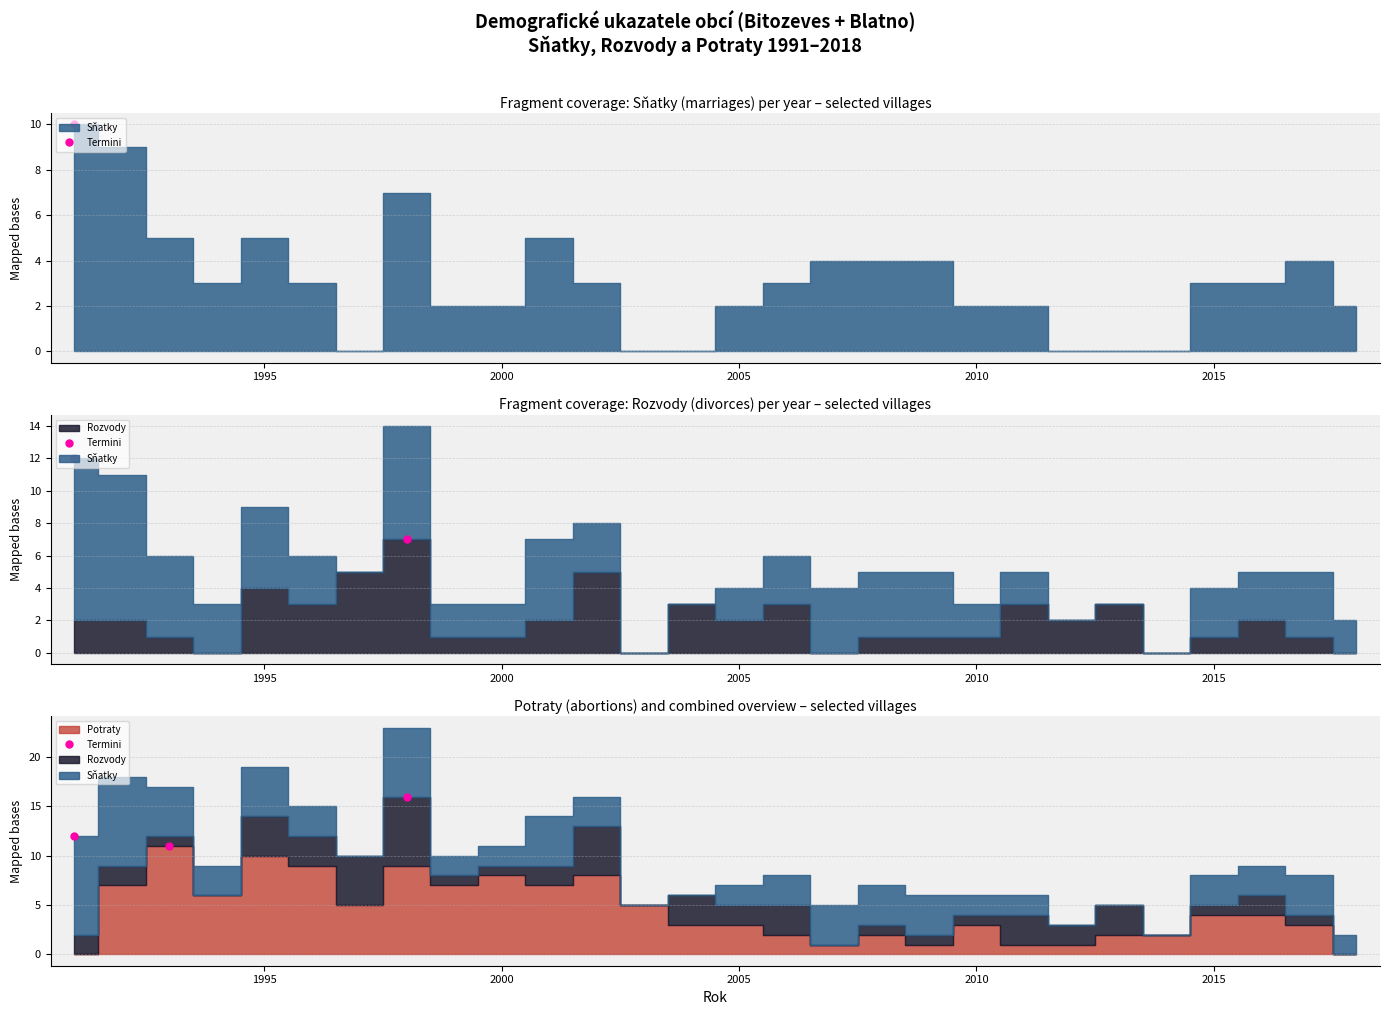

Does the chart display data point markers on the line(s)?

No